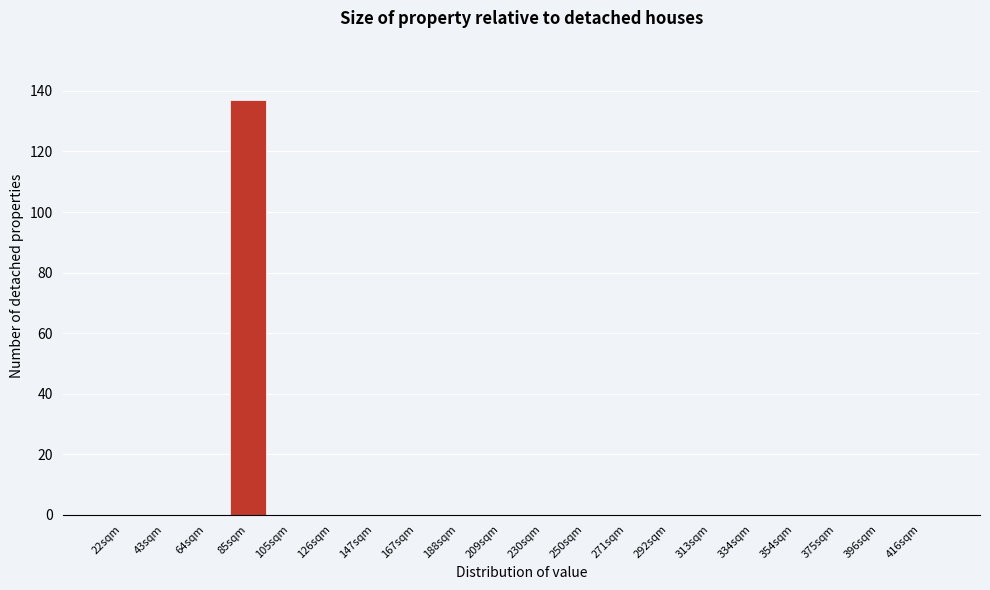

Reading left to right, transcribe all the data shown in this chart.

22sqm=0	43sqm=0	64sqm=0	85sqm=137	105sqm=0	126sqm=0	147sqm=0	167sqm=0	188sqm=0	209sqm=0	230sqm=0	250sqm=0	271sqm=0	292sqm=0	313sqm=0	334sqm=0	354sqm=0	375sqm=0	396sqm=0	416sqm=0